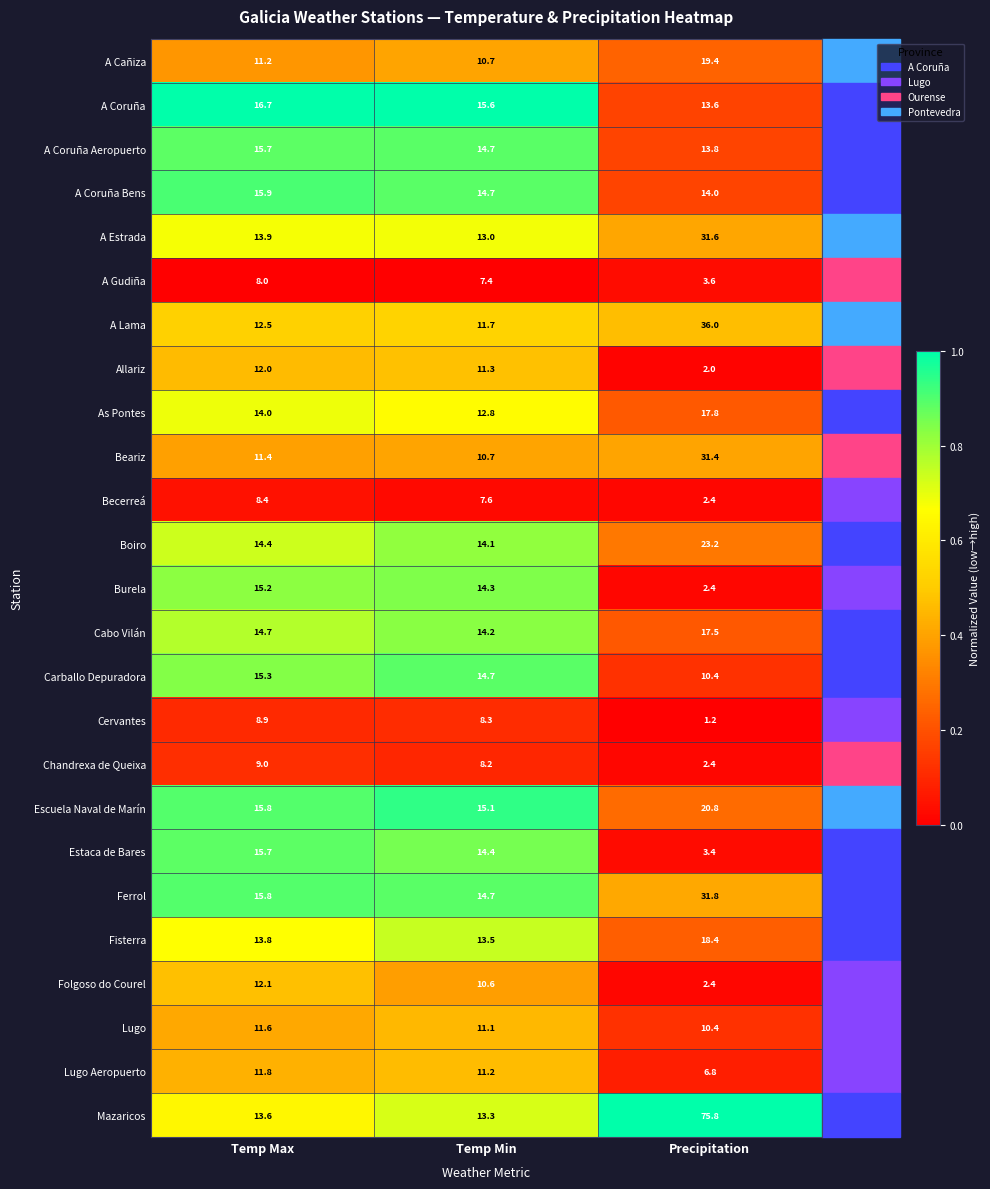

What is the approximate value of Folgoso do Courel at Precipitation?

2.4